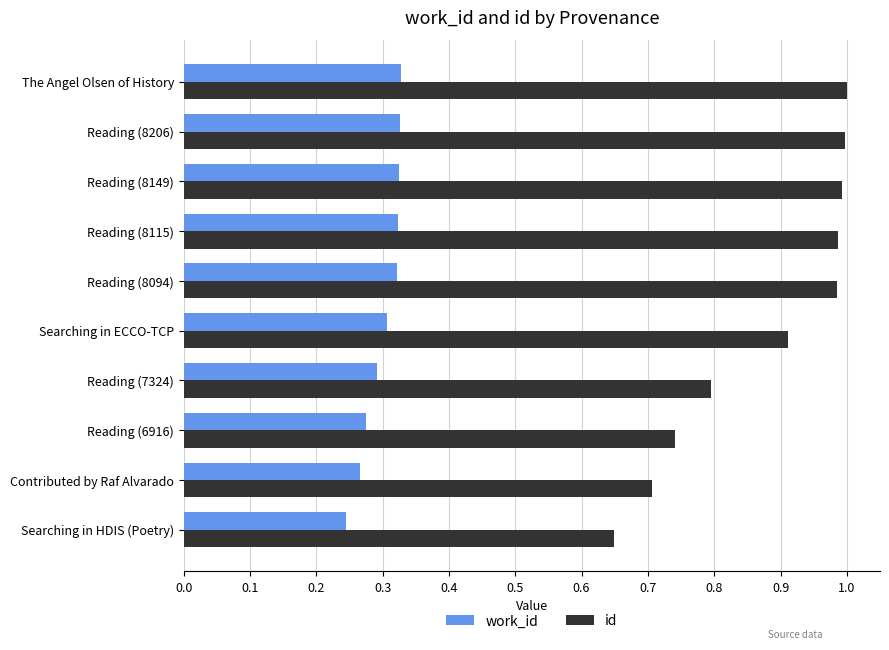

The value of id at Reading (8149) is 1.7. True or false?

False